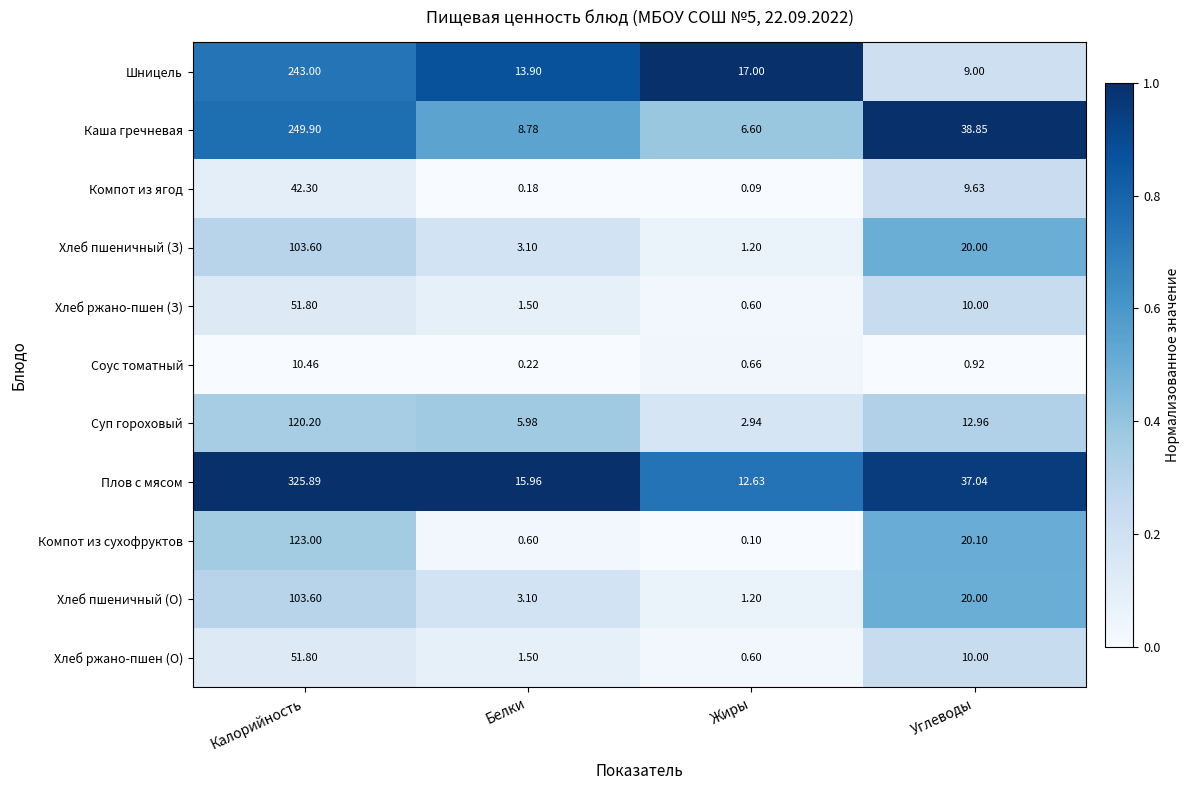

Between Калорийность and Углеводы, which series saw the biggest shift?

Плов с мясом